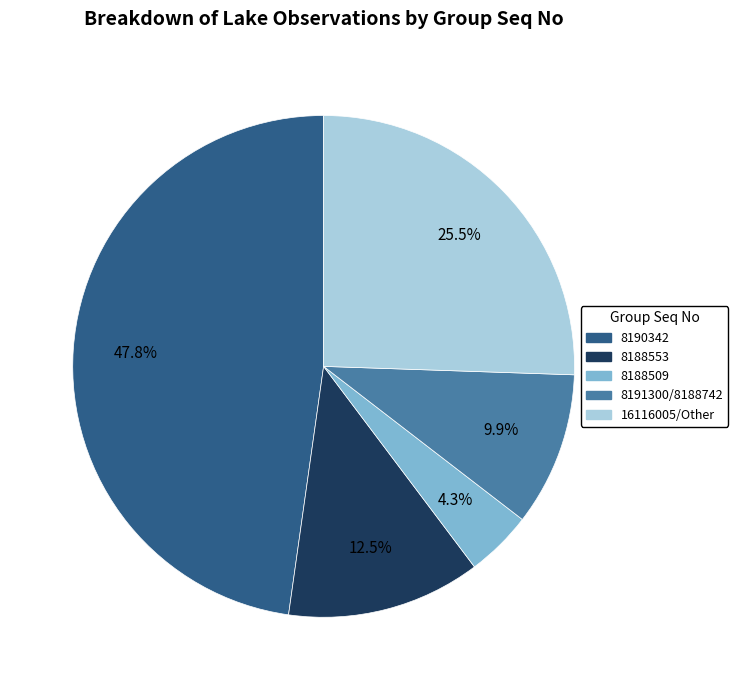

How many slices are in this pie chart?

5